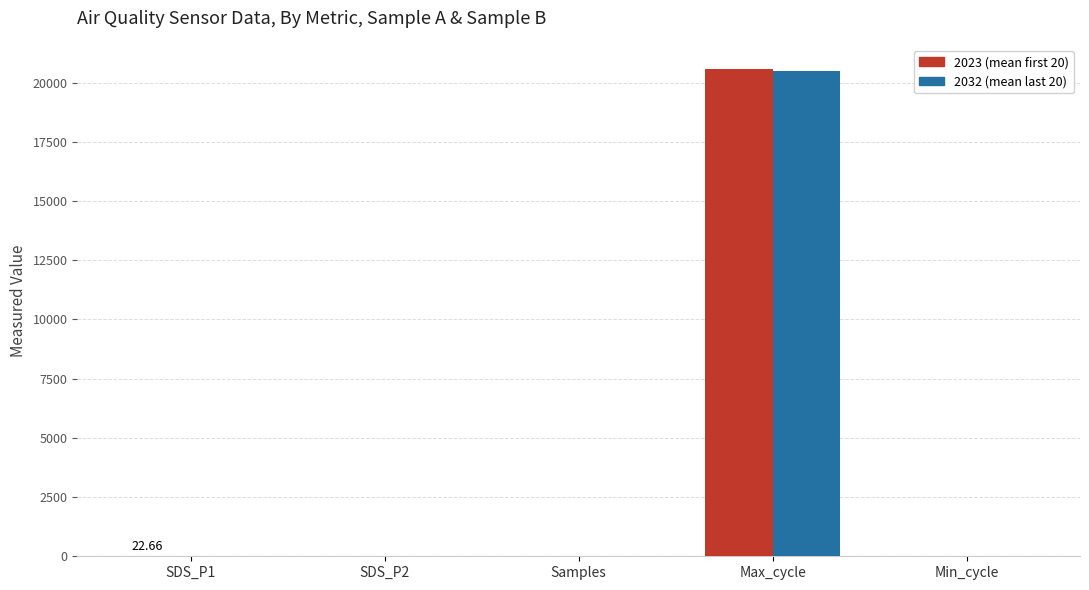

At which category is the sum across all series the highest?

Max_cycle